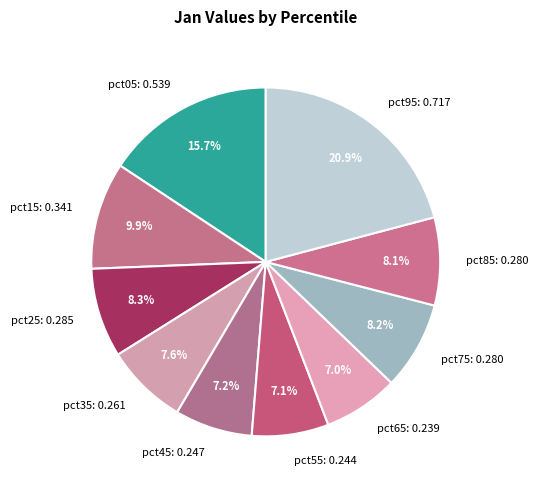

To the nearest percent, what is the difference between the largest and smallest slice percentages?

14%